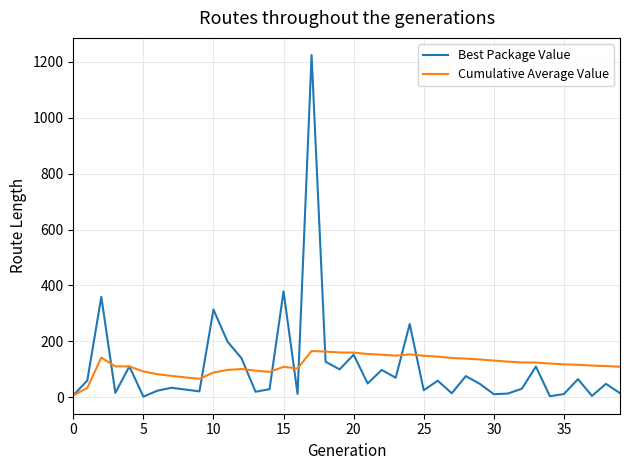

List the series in order of their peak value, highest first.

Best Package Value, Cumulative Average Value